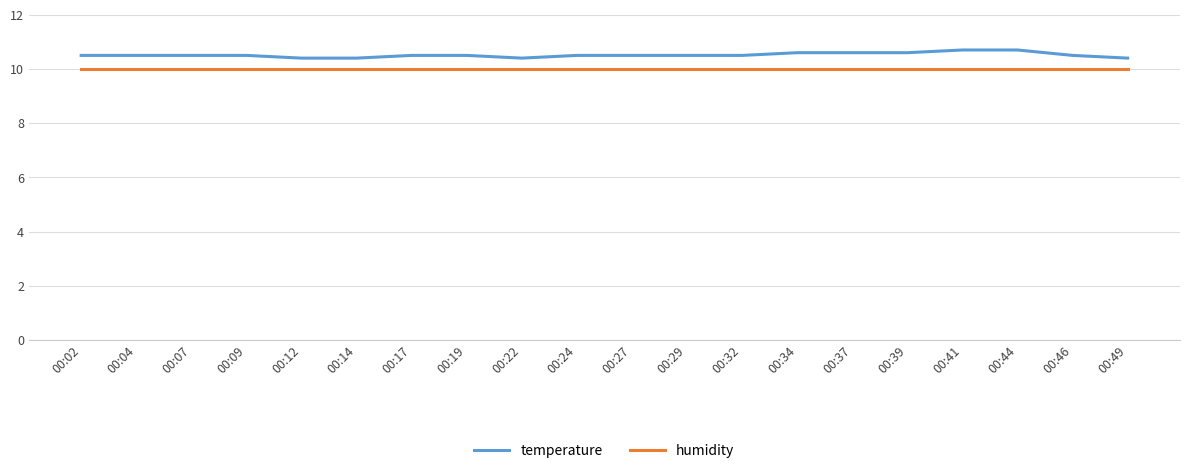

Does the chart display data point markers on the line(s)?

No